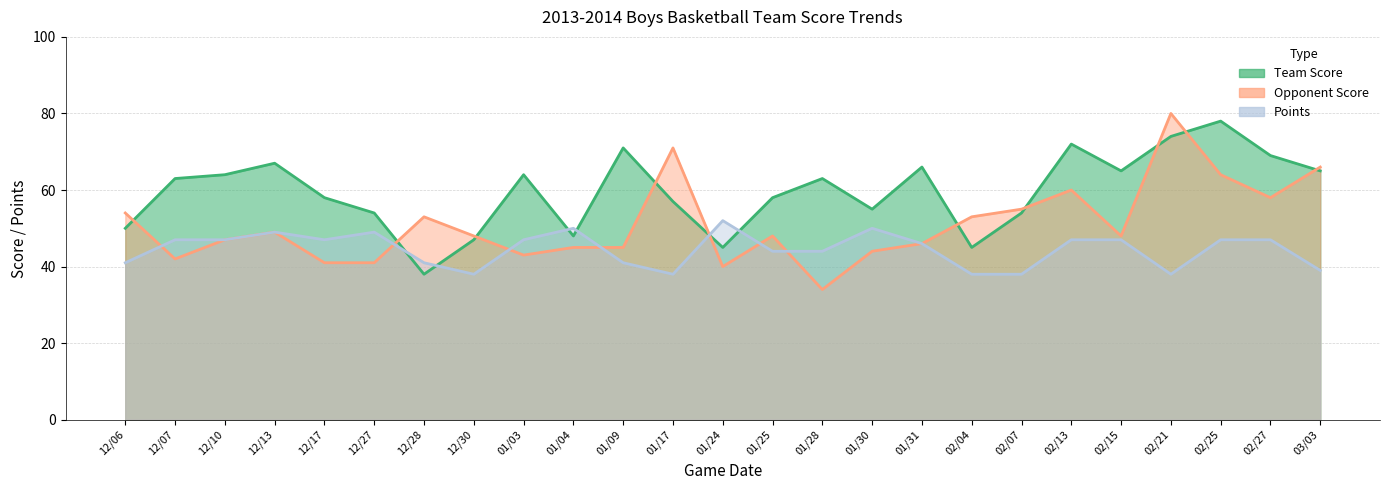

Between 01/28 and 01/24, which is larger?

01/28